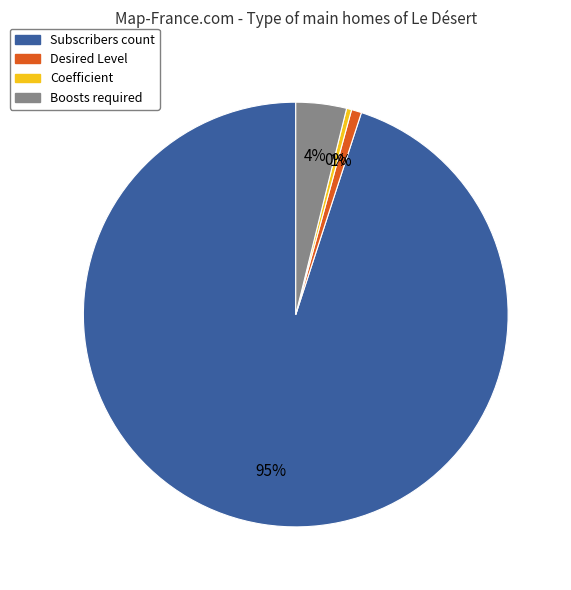

What is the ratio of the value at Desired Level to the value at Boosts required?

0.2